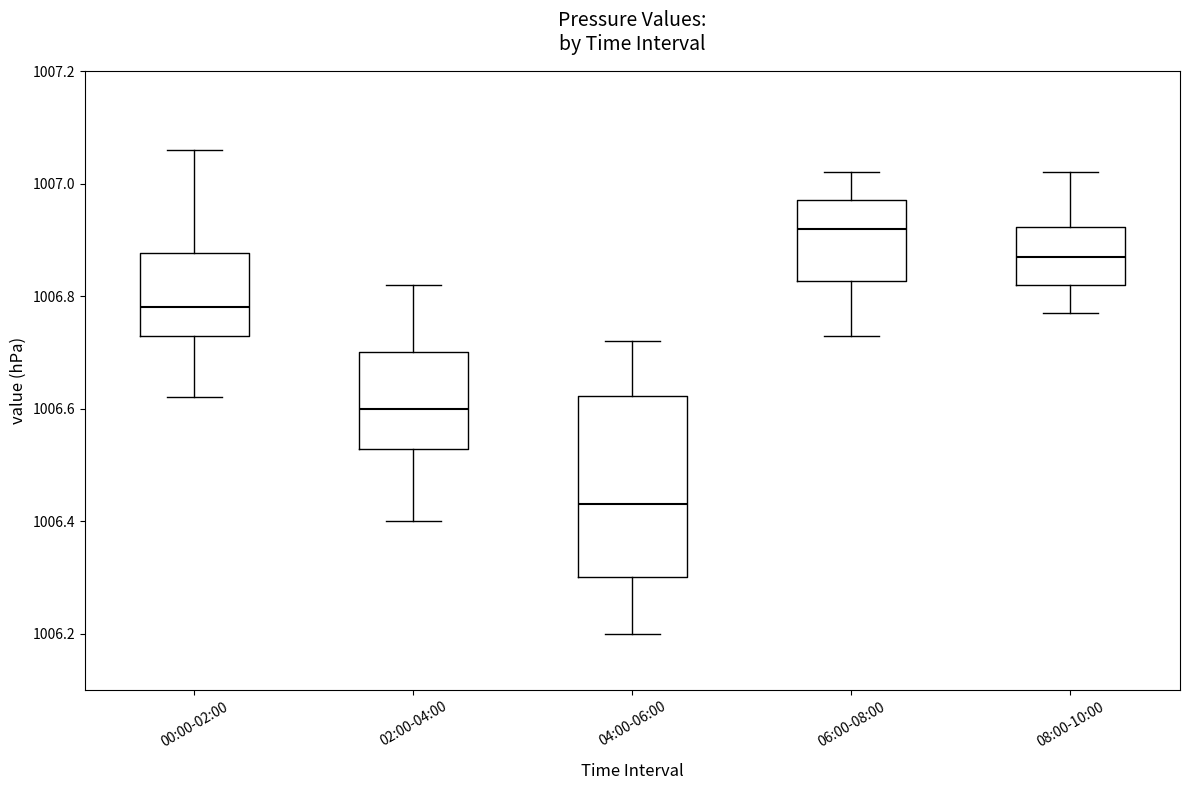

Reading left to right, transcribe this box plot: for each box, give where its median line is, the range the box spans, and where its two whiskers end, as read against the y-axis. The values are not printed on the chart, so give them approximately, as read against the axis.

00:00-02:00: median 1006.78, box 1006.74 to 1006.88, whiskers 1006.62 to 1007.06
02:00-04:00: median 1006.60, box 1006.52 to 1006.70, whiskers 1006.40 to 1006.82
04:00-06:00: median 1006.44, box 1006.30 to 1006.62, whiskers 1006.20 to 1006.72
06:00-08:00: median 1006.92, box 1006.82 to 1006.98, whiskers 1006.74 to 1007.02
08:00-10:00: median 1006.88, box 1006.82 to 1006.92, whiskers 1006.78 to 1007.02